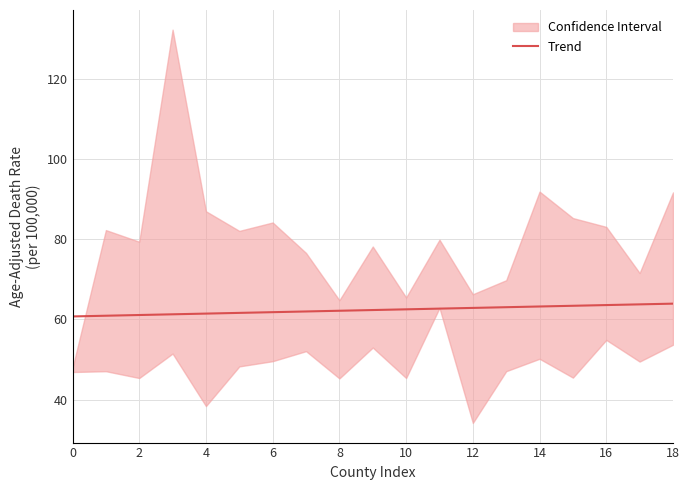

Reading left to right, extract all data points from this chart.

60.8	60.9	61.1	61.3	61.5	61.6	61.8	62.0	62.2	62.4	62.5	62.7	62.9	63.1	63.2	63.4	63.6	63.8	64.0